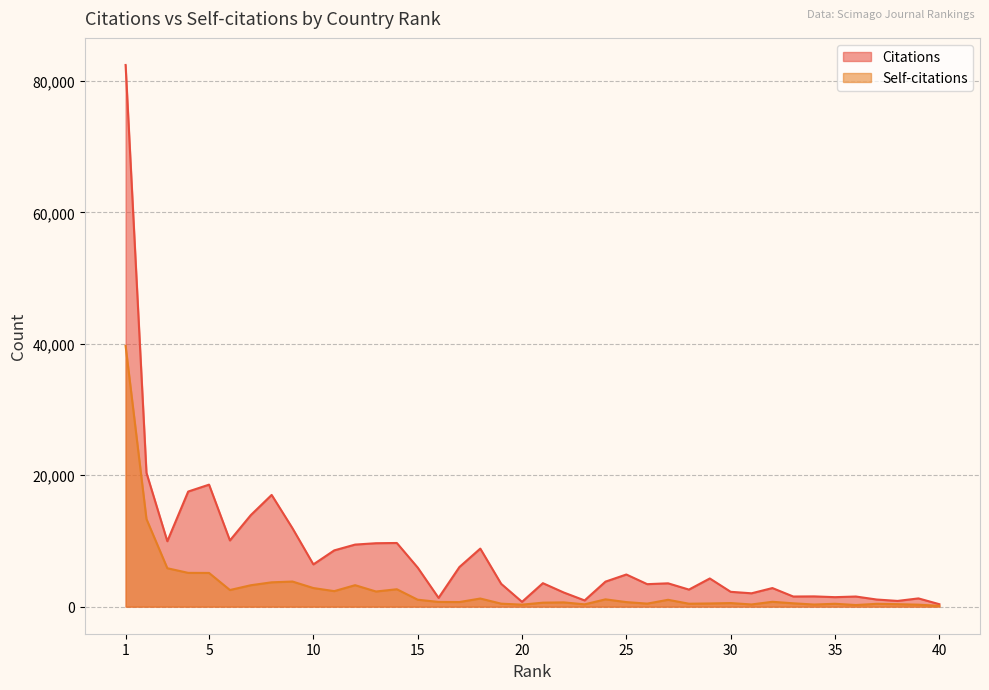

In Citations, how many points are lower than both neighbors (excluding endpoints)?

12